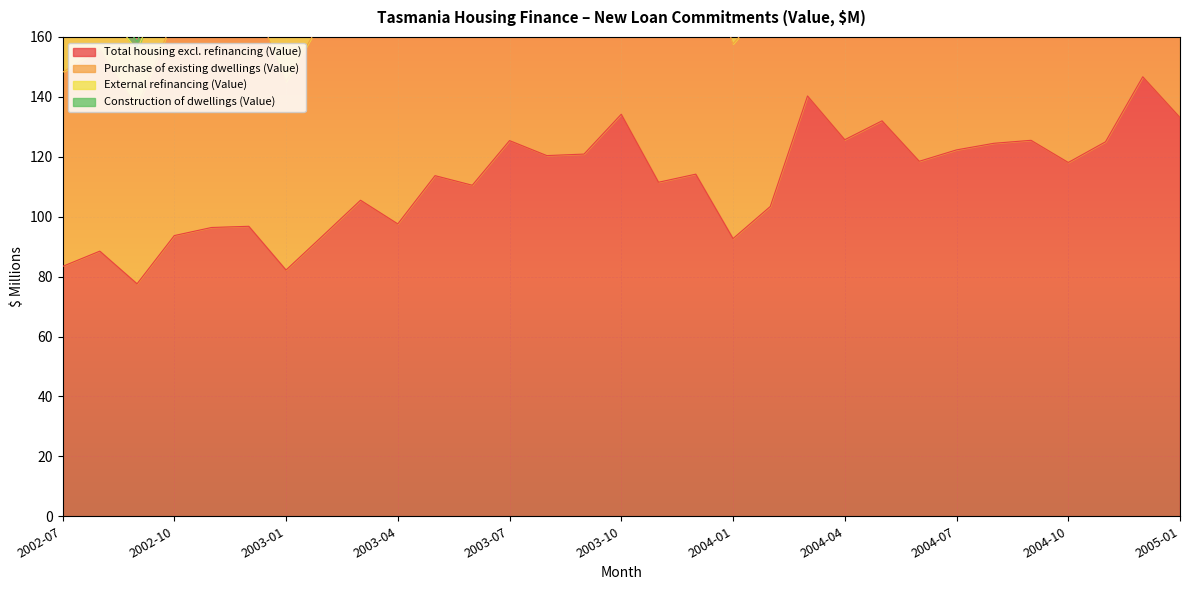

What is the label of the 11th point from the left?

2003-05